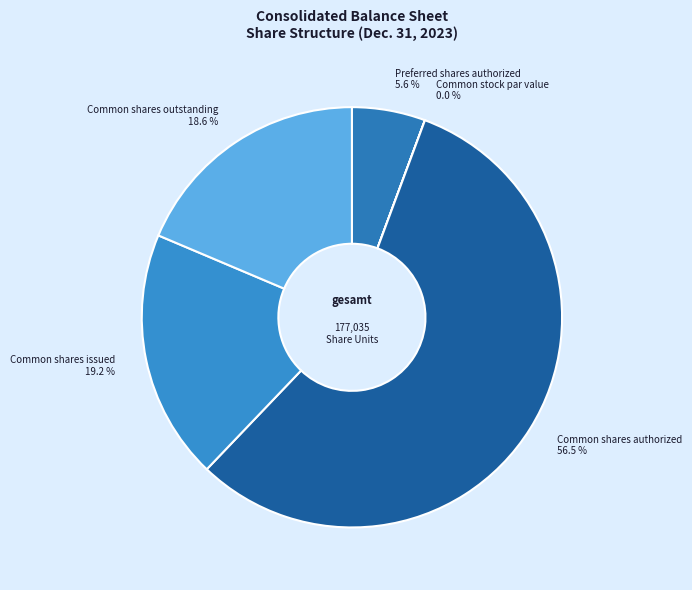

Do Common shares issued 19.2 % and Common shares outstanding 18.6 % together represent more than half of the pie?

No